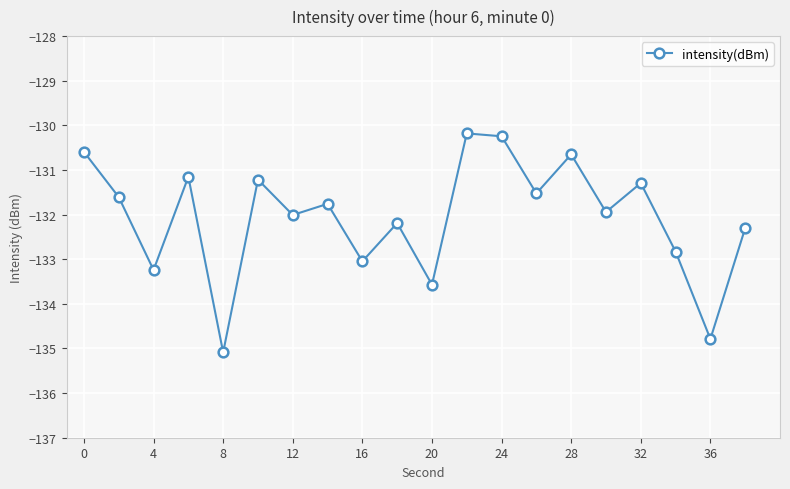

How many values are below -131?

16